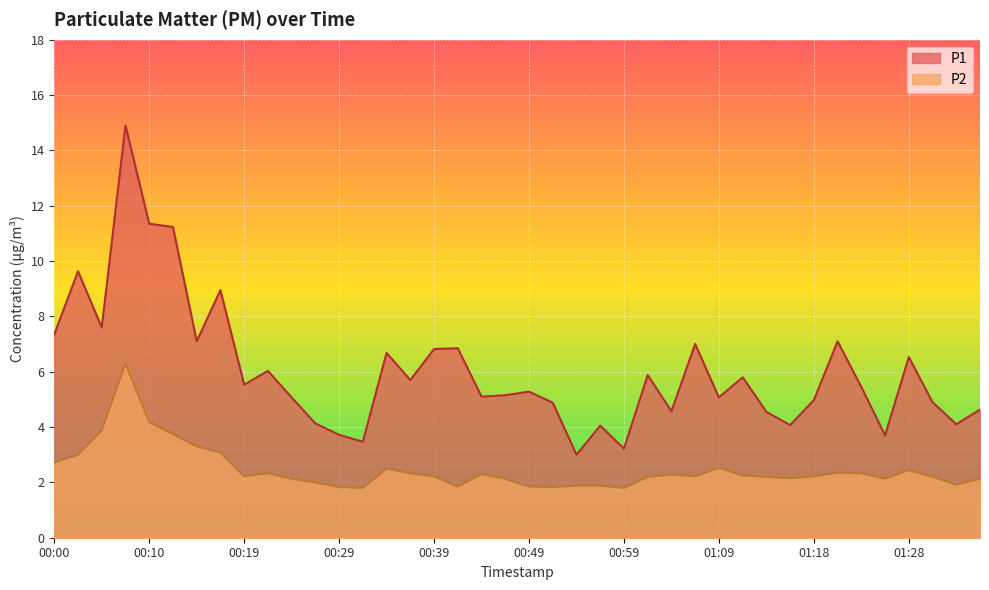

True or false: P1 has more than 2 interior local peaks.

True